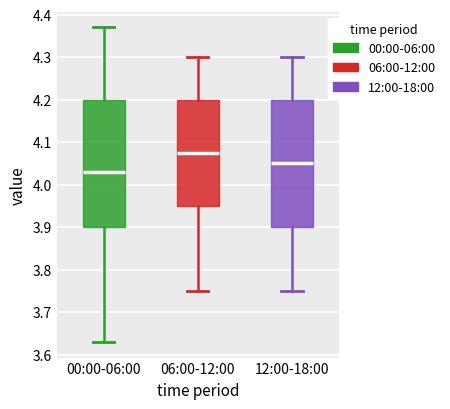

Reading left to right, read every box against the y-axis: the position of its median line, the range the box covers, and the ends of its whiskers. The values are not printed on the chart, so give them approximately, as read against the axis.

00:00-06:00: median 4.03, box 3.90 to 4.20, whiskers 3.63 to 4.37
06:00-12:00: median 4.08, box 3.95 to 4.20, whiskers 3.75 to 4.30
12:00-18:00: median 4.05, box 3.90 to 4.20, whiskers 3.75 to 4.30